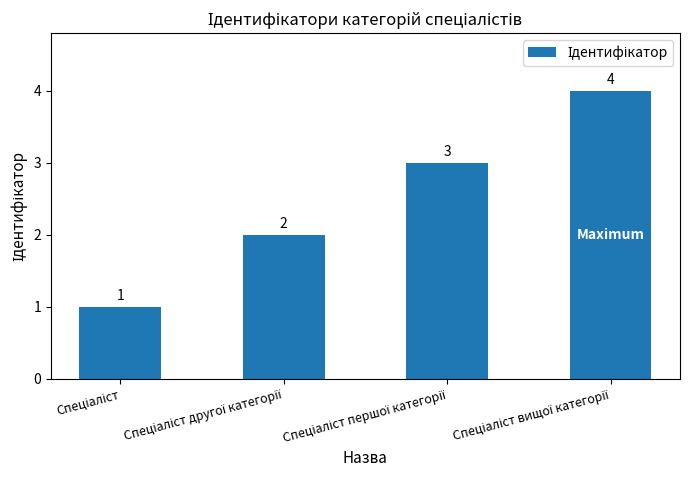

What is the value of the 2nd bar from the left?

2